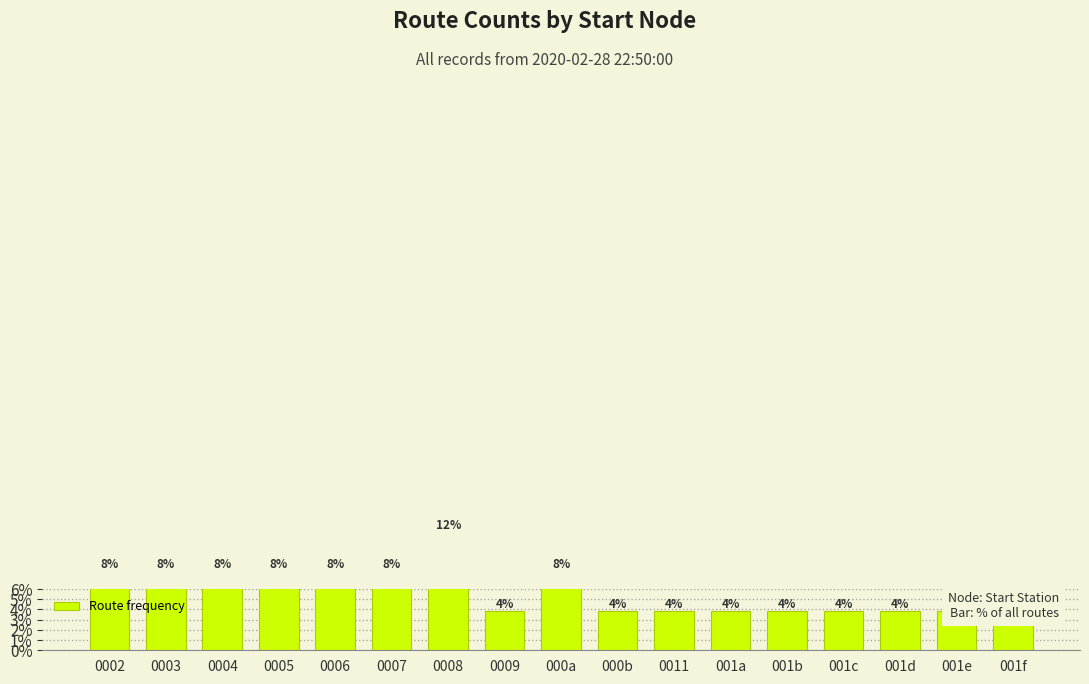

Where is the data nearest to the value 7?

0002